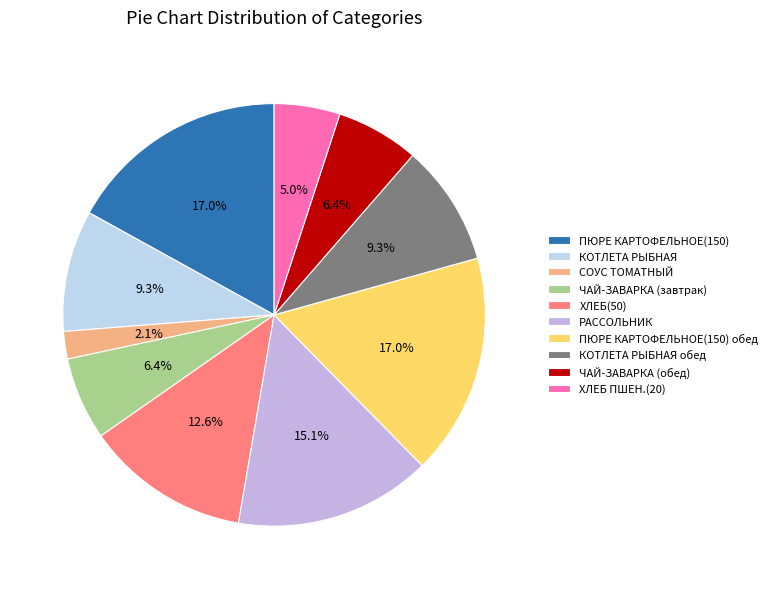

To the nearest percent, what portion does ПЮРЕ КАРТОФЕЛЬНОЕ(150) обед represent?

17%